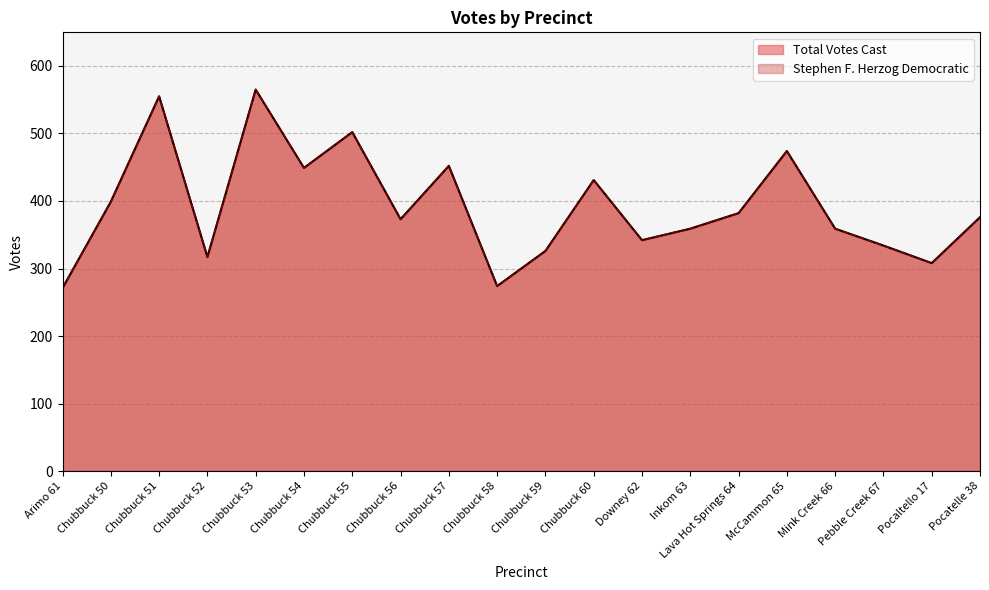

How many data points in Total Votes Cast are less than 376?

10